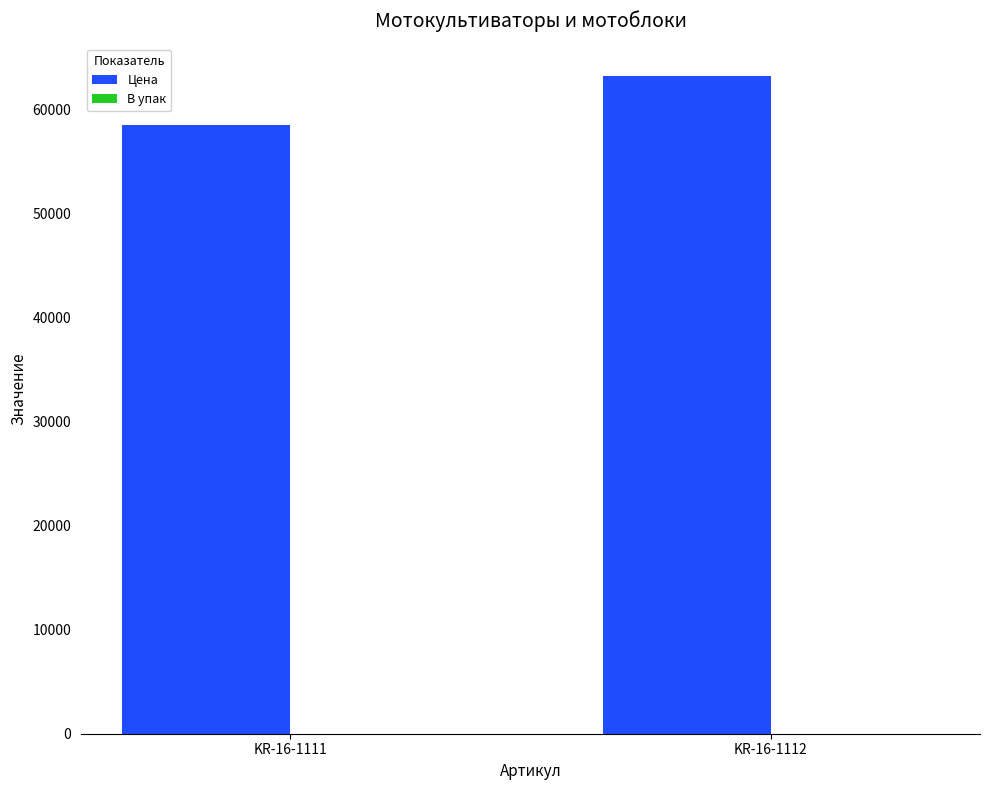

Which series has the largest total across all categories?

Цена